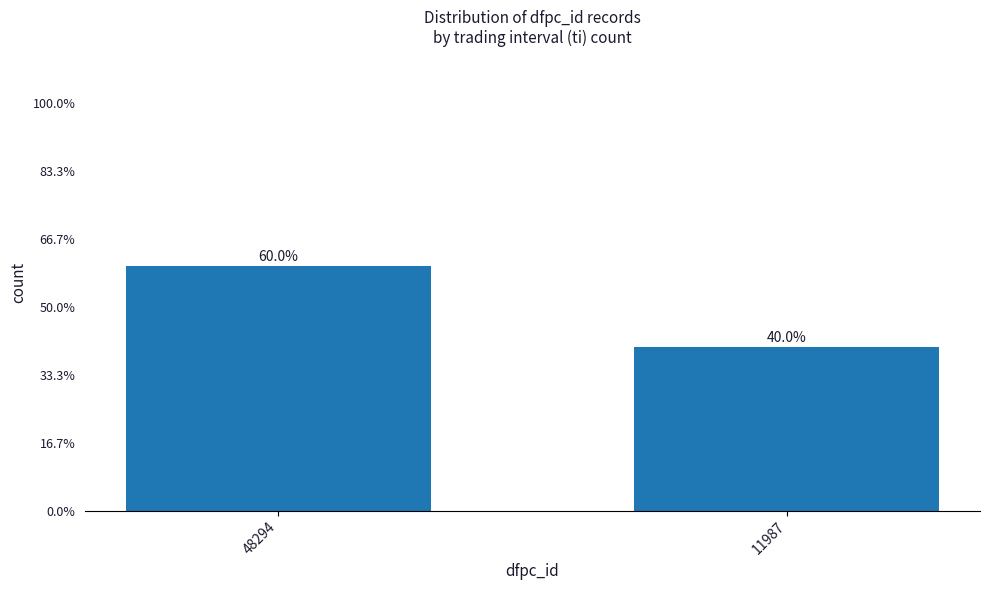

List the labels in order of value, smallest first.

11987, 48294